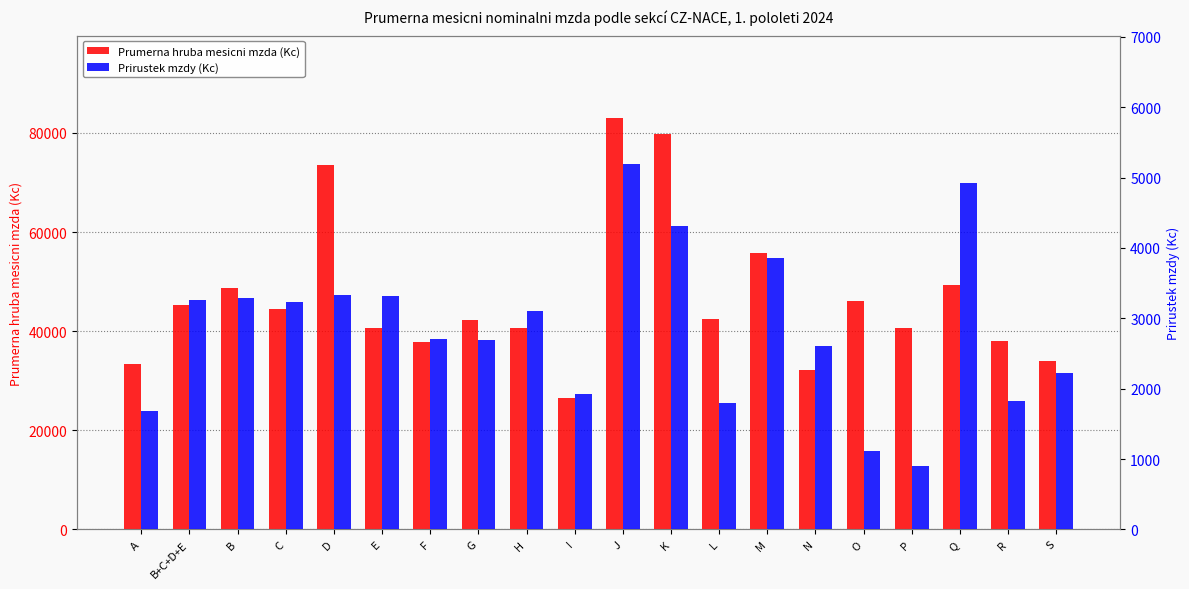

True or false: Prumerna hruba mesicni mzda (Kc) has a value of 48777 at B.

True